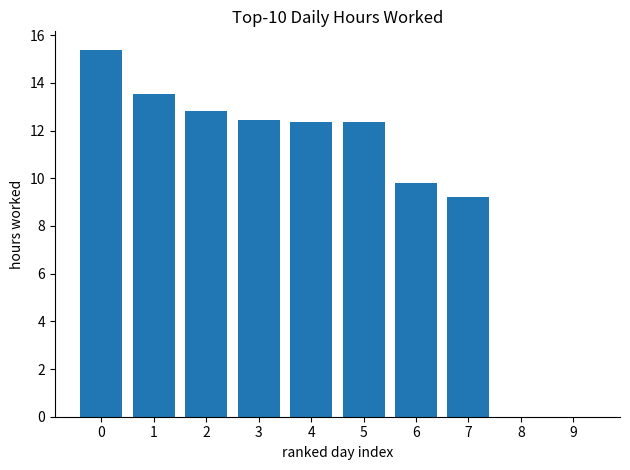

Read the value at 6.

9.8